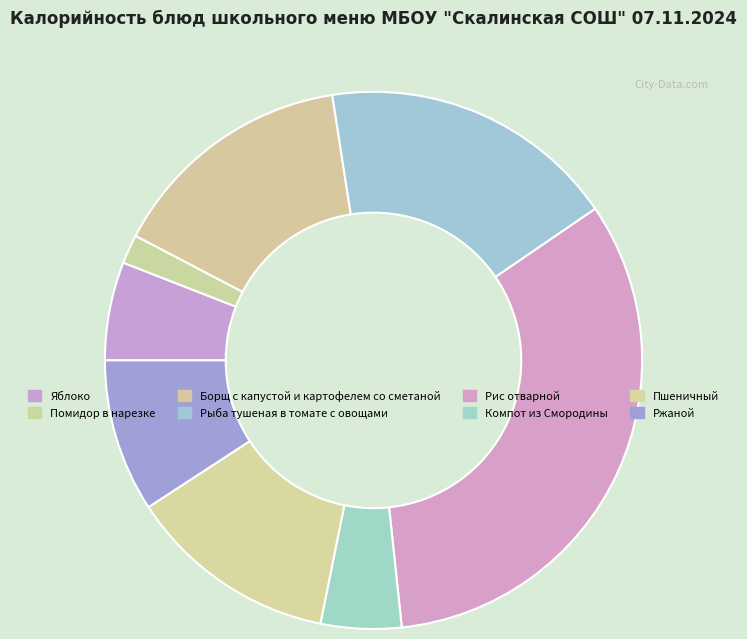

Does Борщ с капустой и картофелем со сметаной account for over 50% of the chart?

No